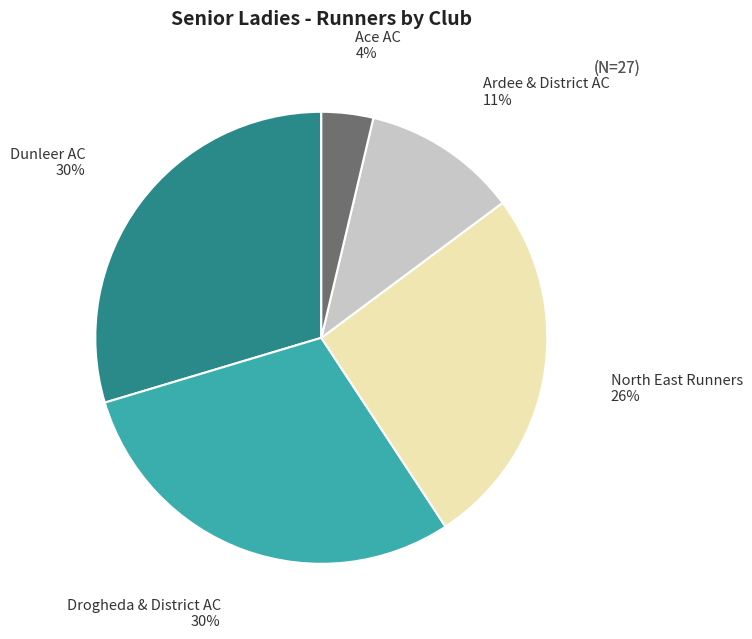

To the nearest percent, what portion does North East Runners represent?

26%